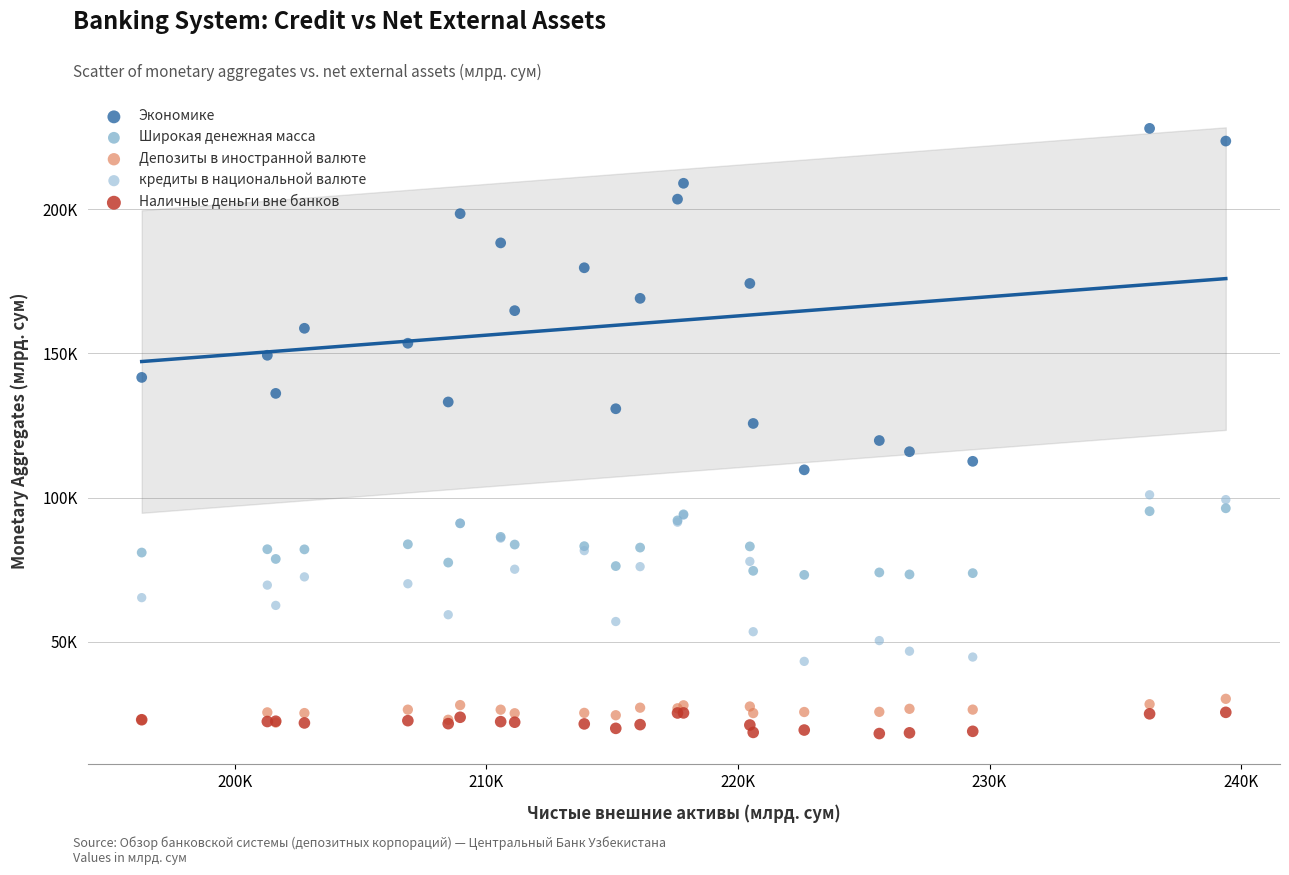

Which series contains the highest Y value?

Экономике